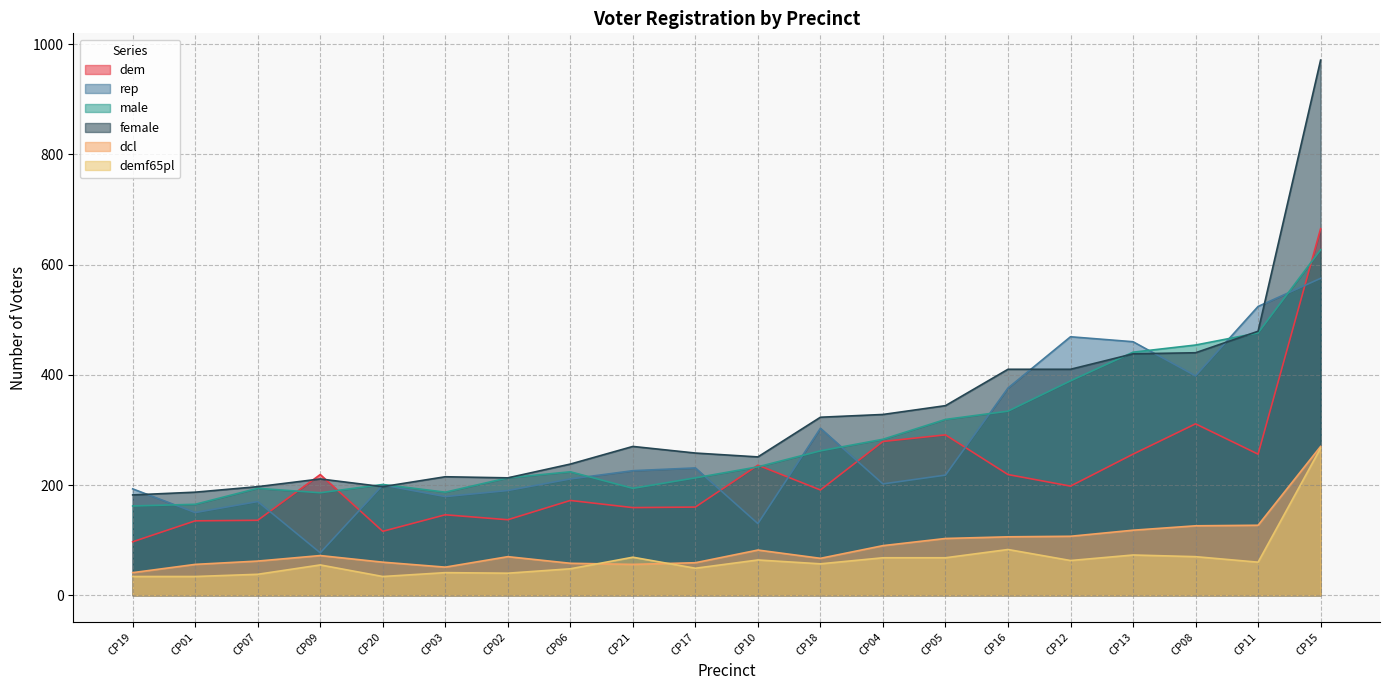

At which category is the sum across all series the highest?

CP15